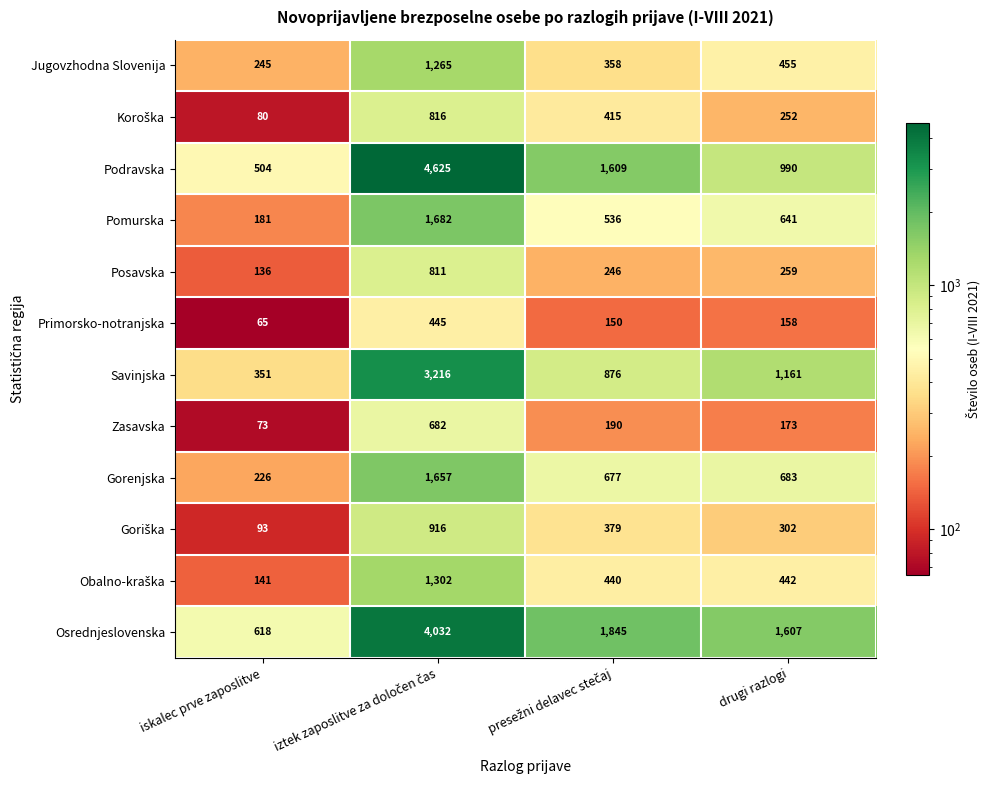

What is the average value of the Posavska series?

363